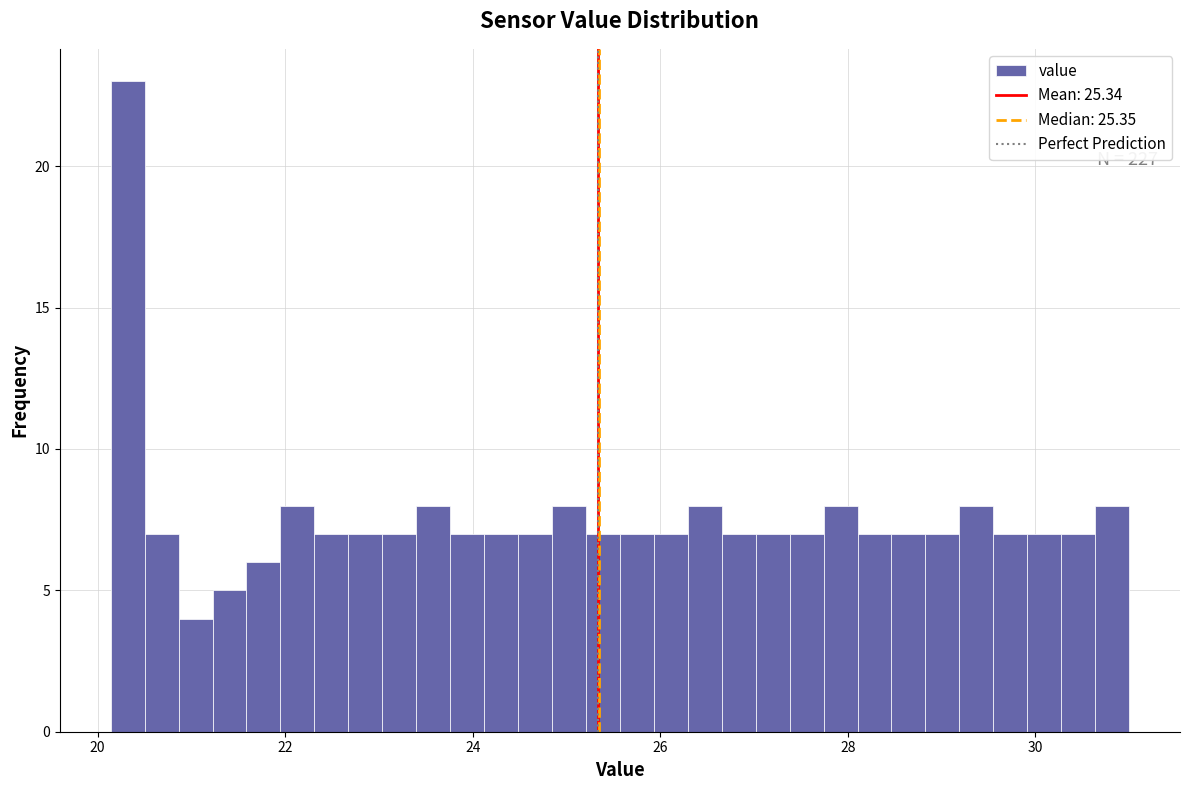

Read against the x-axis, roughly where is the centre of the tallest bar?

20.4